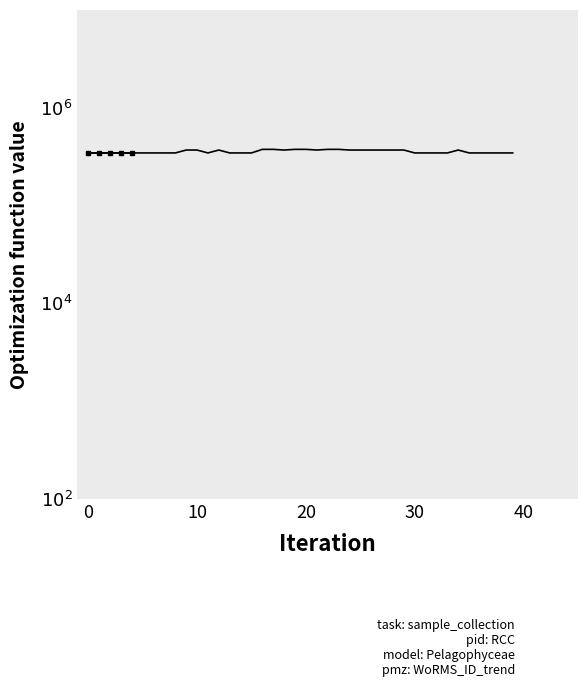

How many data points are less than 345504?

10